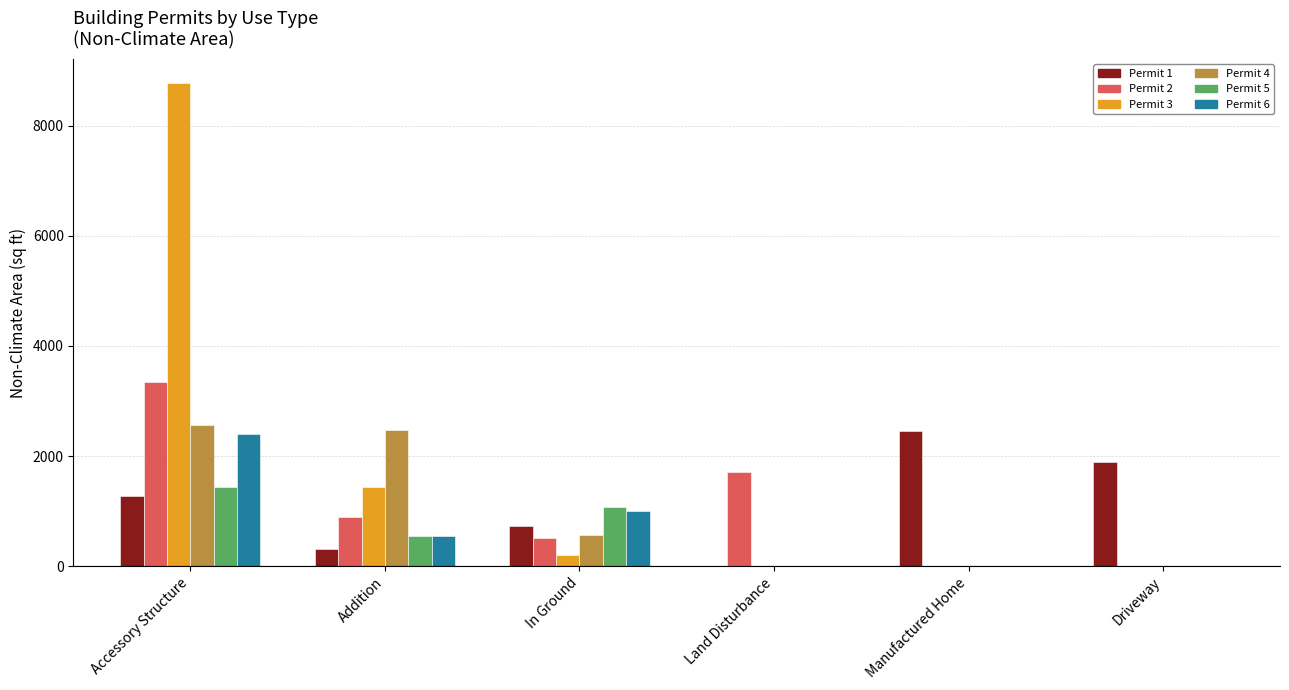

Reading left to right, transcribe all the data shown in this chart.

Permit 1: 1280	304	735	0	2454	1885
Permit 2: 3340	900	512	1704	0	0
Permit 3: 8770	1446	210	0	0	0
Permit 4: 2560	2470	561	0	0	0
Permit 5: 1440	558	1080	0	0	0
Permit 6: 2400	549	1000	0	0	0